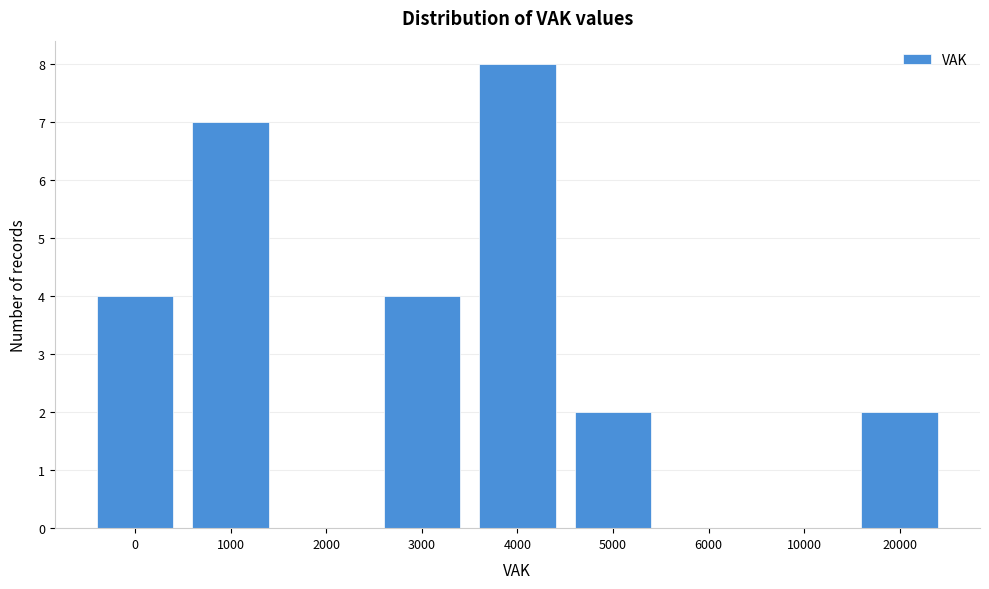

Reading left to right, what are all the values shown in this chart?

0=4	1000=7	2000=0	3000=4	4000=8	5000=2	6000=0	10000=0	20000=2